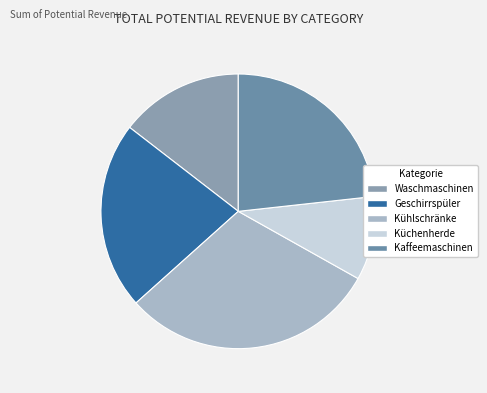

Between Kühlschränke and Küchenherde, which is larger?

Kühlschränke